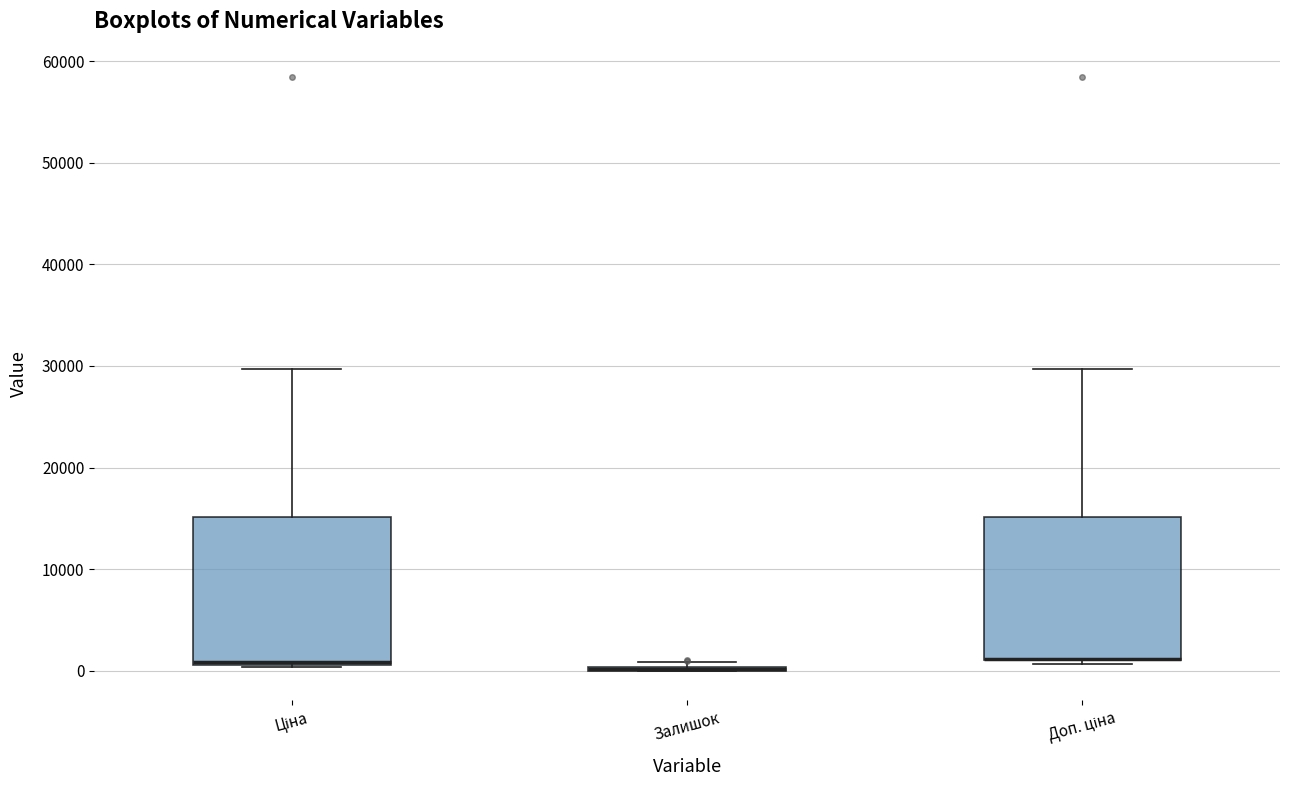

Reading left to right, transcribe this box plot: for each box, give where its median line is, the range the box spans, and where its two whiskers end, as read against the y-axis. The values are not printed on the chart, so give them approximately, as read against the axis.

Ціна: median 1000 (drawn on the box's lower edge), box 1000 to 15000, whiskers 0 to 30000
Залишок: box collapsed to a line at 0, whiskers 0 to 1000
Доп. ціна: median 1000 (drawn on the box's lower edge), box 1000 to 15000, whiskers 1000 (just below the box's lower edge) to 30000